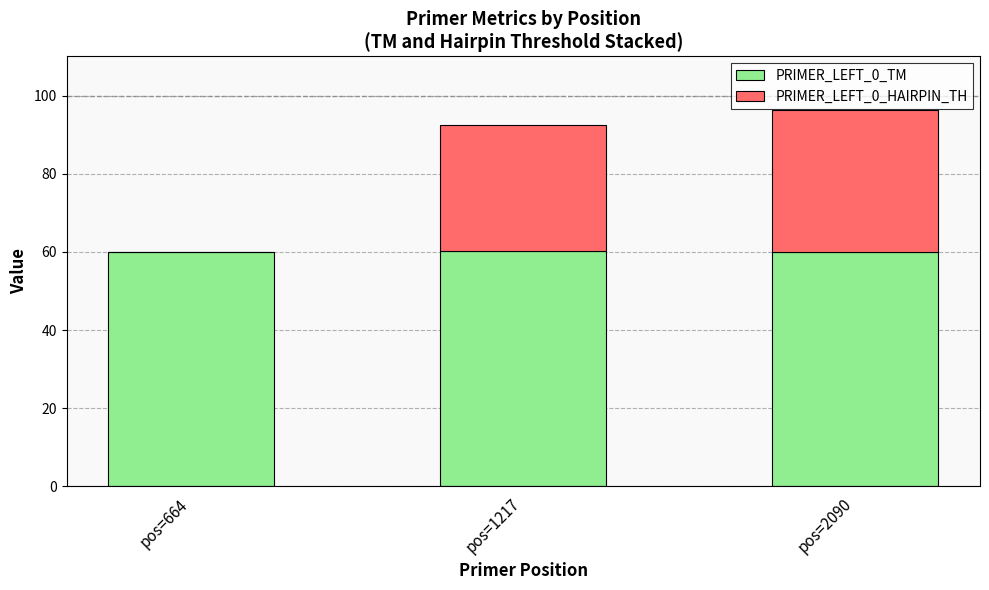

Are the bars grouped side by side (vs. stacked)?

No